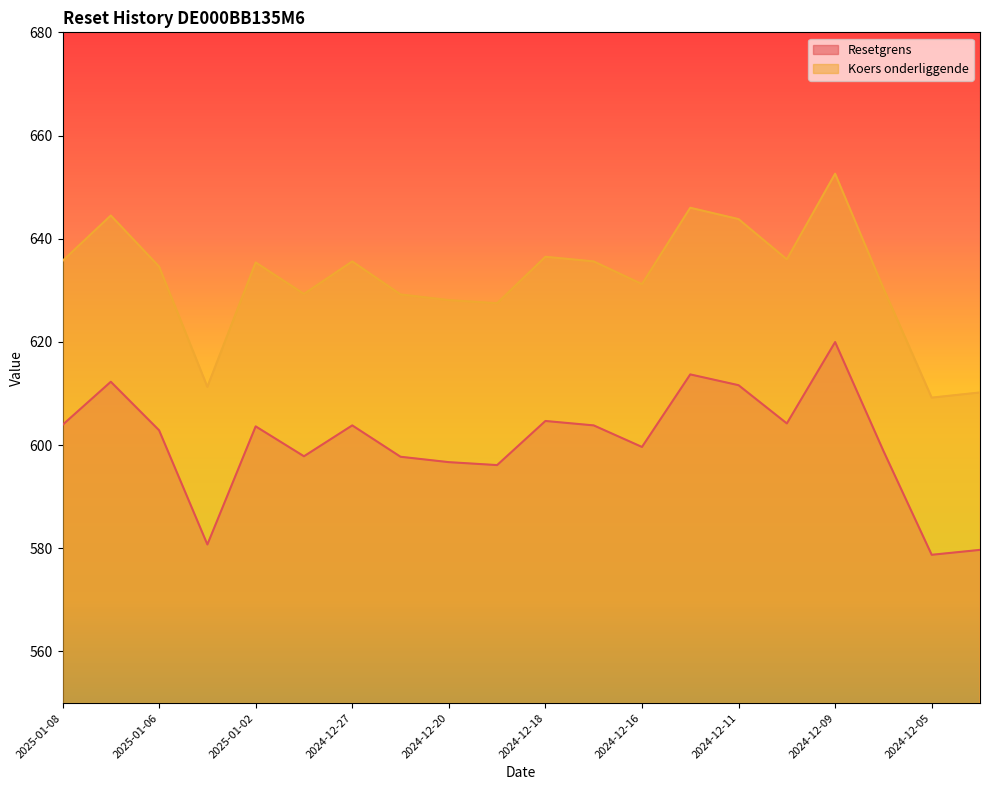

Which series has the largest total across all categories?

Koers onderliggende